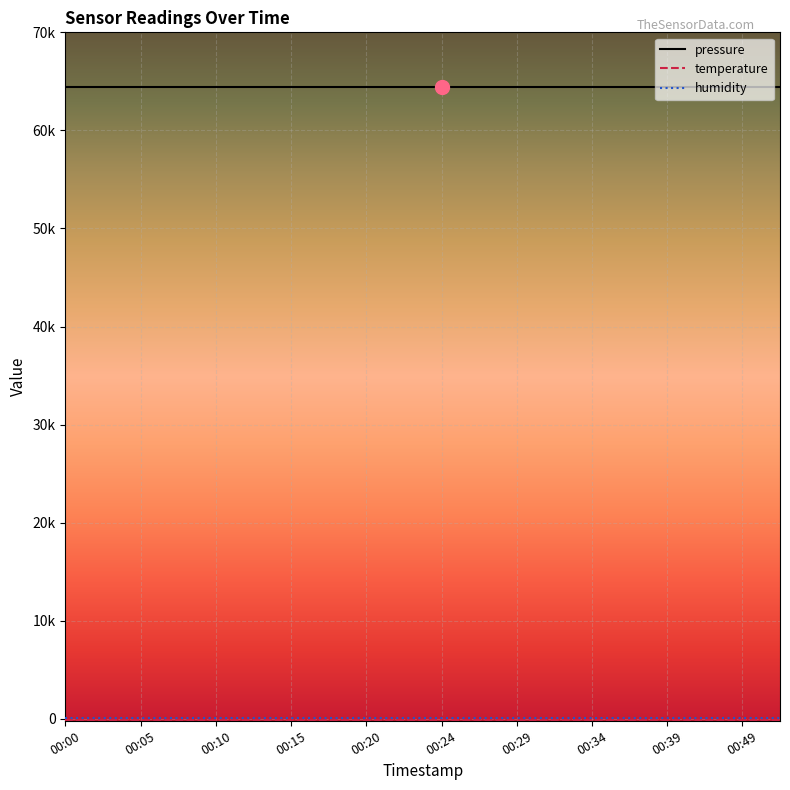

True or false: temperature and humidity intersect in this chart.

False